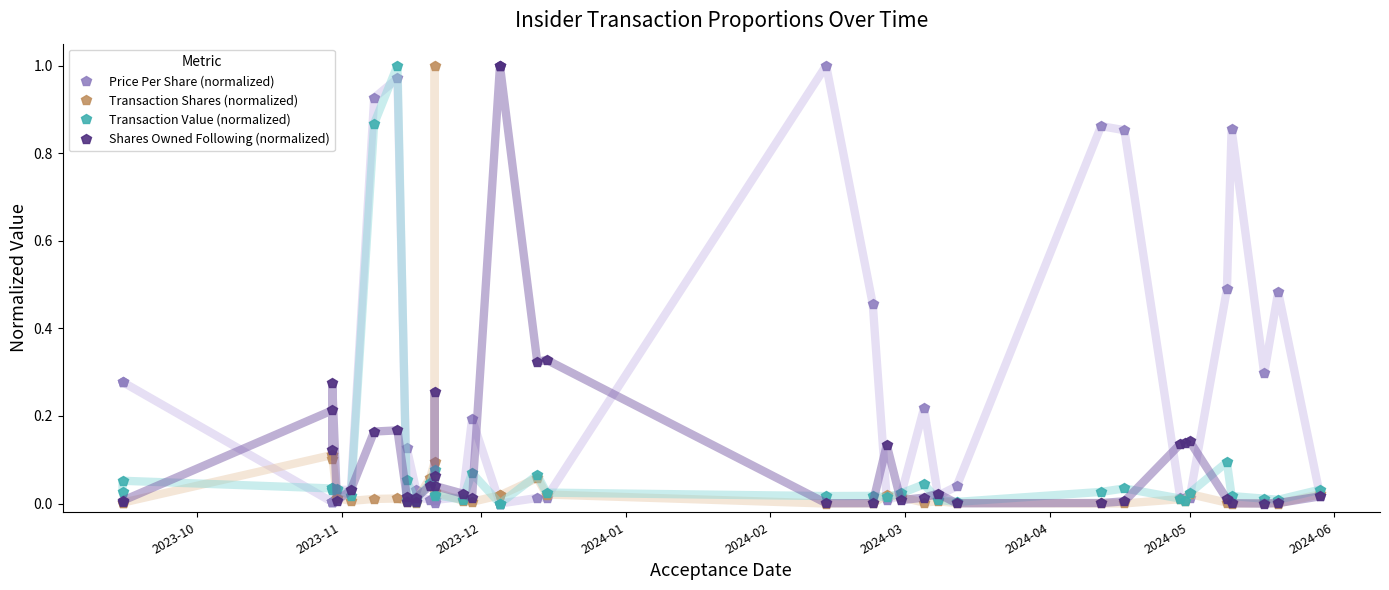

What is the sum of all Transaction Shares (normalized) values?

1.8